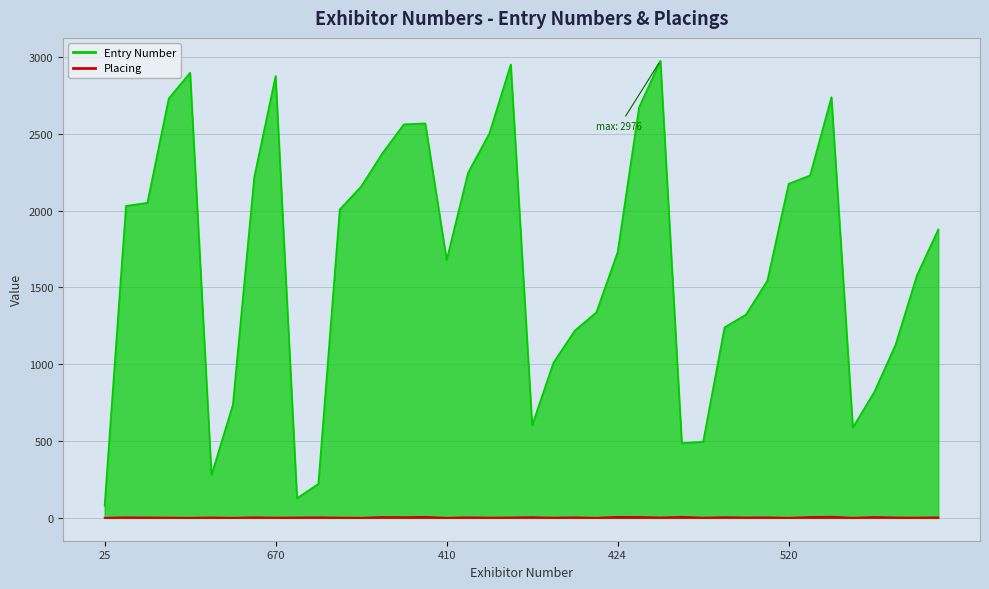

At which category does Placing reach its first local valley?

686